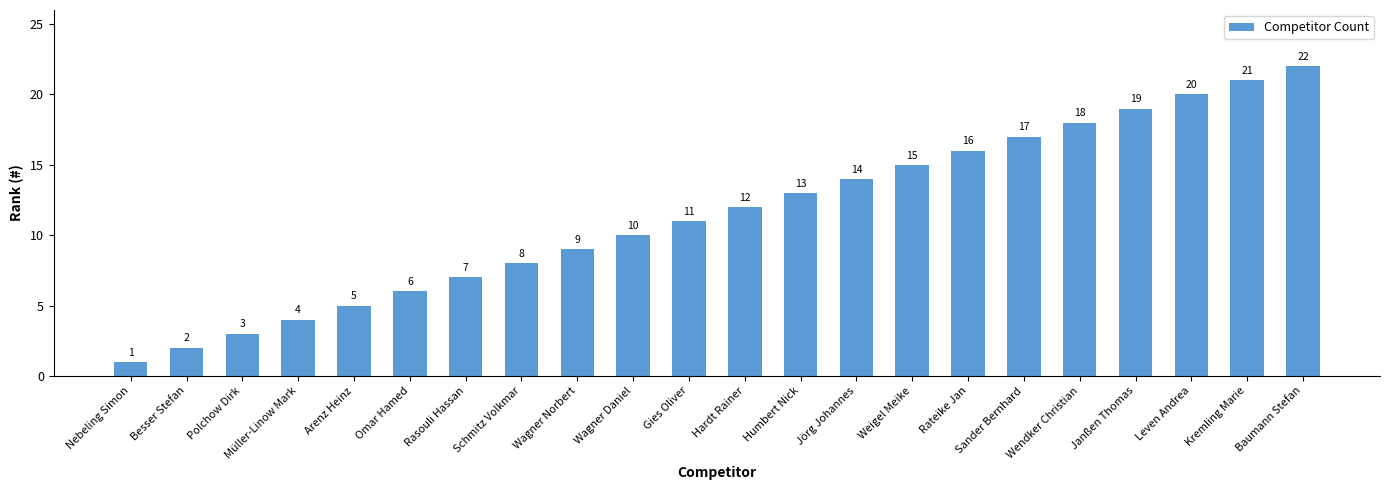

Is it true that the value at Sander Bernhard is 17?

True